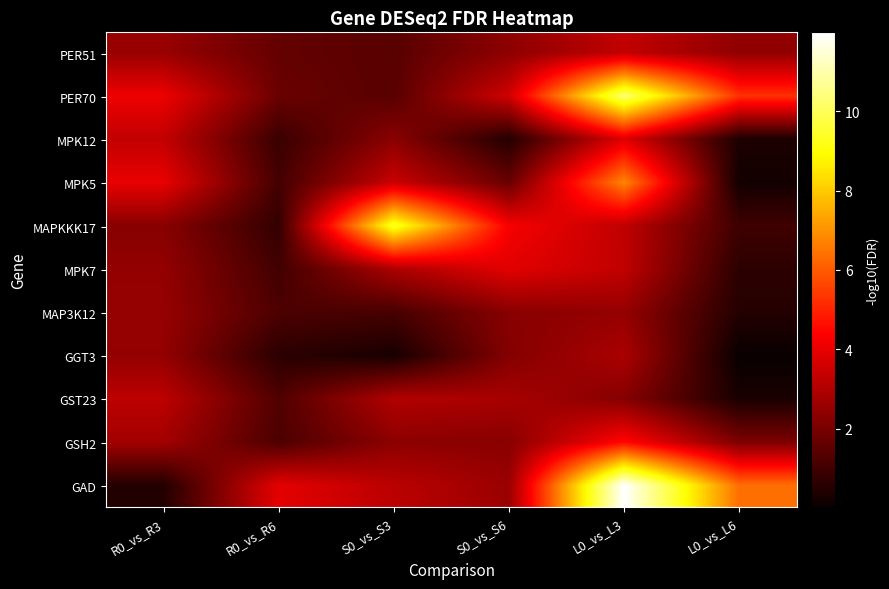

Reading left to right, extract all data points from this chart.

PER51: R0_vs_R3=2.6	R0_vs_R6=1.6	S0_vs_S3=1.4	S0_vs_S6=2.4	L0_vs_L3=3.3	L0_vs_L6=2.4
PER70: R0_vs_R3=4.1	R0_vs_R6=1.7	S0_vs_S3=1.4	S0_vs_S6=3.6	L0_vs_L3=10.3	L0_vs_L6=5.3
MPK12: R0_vs_R3=3.3	R0_vs_R6=0.9	S0_vs_S3=2.3	S0_vs_S6=0.5	L0_vs_L3=3.8	L0_vs_L6=0.4
MPK5: R0_vs_R3=4.0	R0_vs_R6=1.1	S0_vs_S3=3.5	S0_vs_S6=1.7	L0_vs_L3=6.8	L0_vs_L6=0.2
MAPKKK17: R0_vs_R3=2.3	R0_vs_R6=0.8	S0_vs_S3=9.4	S0_vs_S6=4.3	L0_vs_L3=3.3	L0_vs_L6=1.0
MPK7: R0_vs_R3=2.5	R0_vs_R6=1.0	S0_vs_S3=2.9	S0_vs_S6=3.9	L0_vs_L3=3.3	L0_vs_L6=0.7
MAP3K12: R0_vs_R3=2.5	R0_vs_R6=1.2	S0_vs_S3=1.1	S0_vs_S6=2.3	L0_vs_L3=2.5	L0_vs_L6=0.5
GGT3: R0_vs_R3=2.5	R0_vs_R6=0.6	S0_vs_S3=0.3	S0_vs_S6=2.2	L0_vs_L3=2.9	L0_vs_L6=0.0
GST23: R0_vs_R3=3.2	R0_vs_R6=1.3	S0_vs_S3=3.0	S0_vs_S6=2.9	L0_vs_L3=2.2	L0_vs_L6=0.3
GSH2: R0_vs_R3=2.8	R0_vs_R6=1.2	S0_vs_S3=2.4	S0_vs_S6=2.3	L0_vs_L3=4.5	L0_vs_L6=2.1
GAD: R0_vs_R3=0.5	R0_vs_R6=3.9	S0_vs_S3=3.2	S0_vs_S6=2.6	L0_vs_L3=12.0	L0_vs_L6=6.4